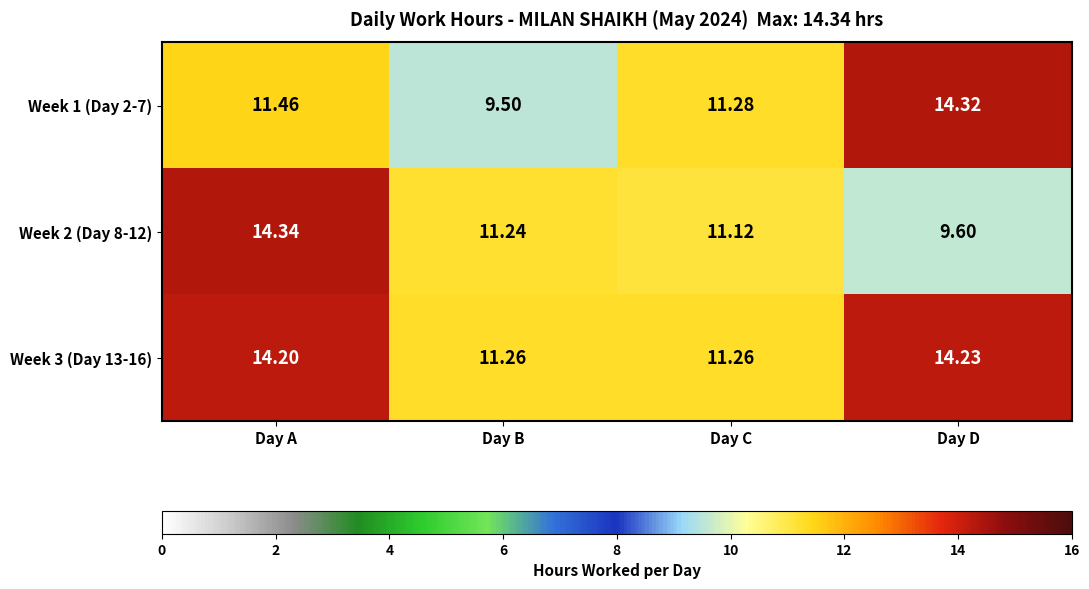

What is the greatest value displayed?

14.3